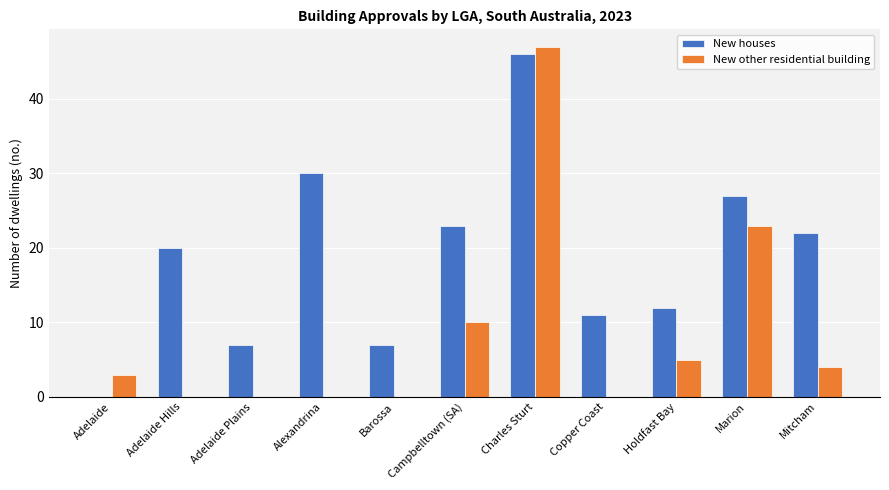

Which category has the highest value across all series?

Charles Sturt